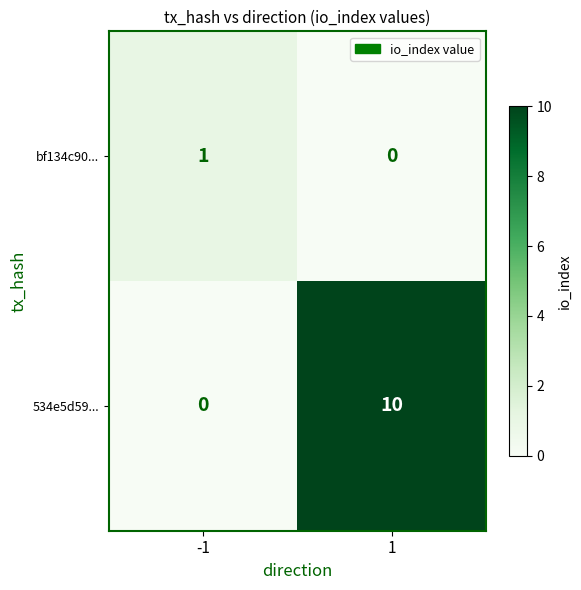

What is the average value of the 534e5d59... series?

5